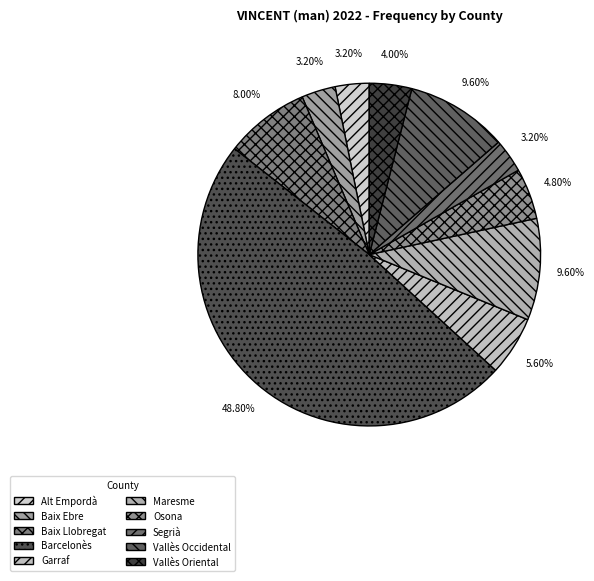

To the nearest percent, what is the average slice percentage?

10%